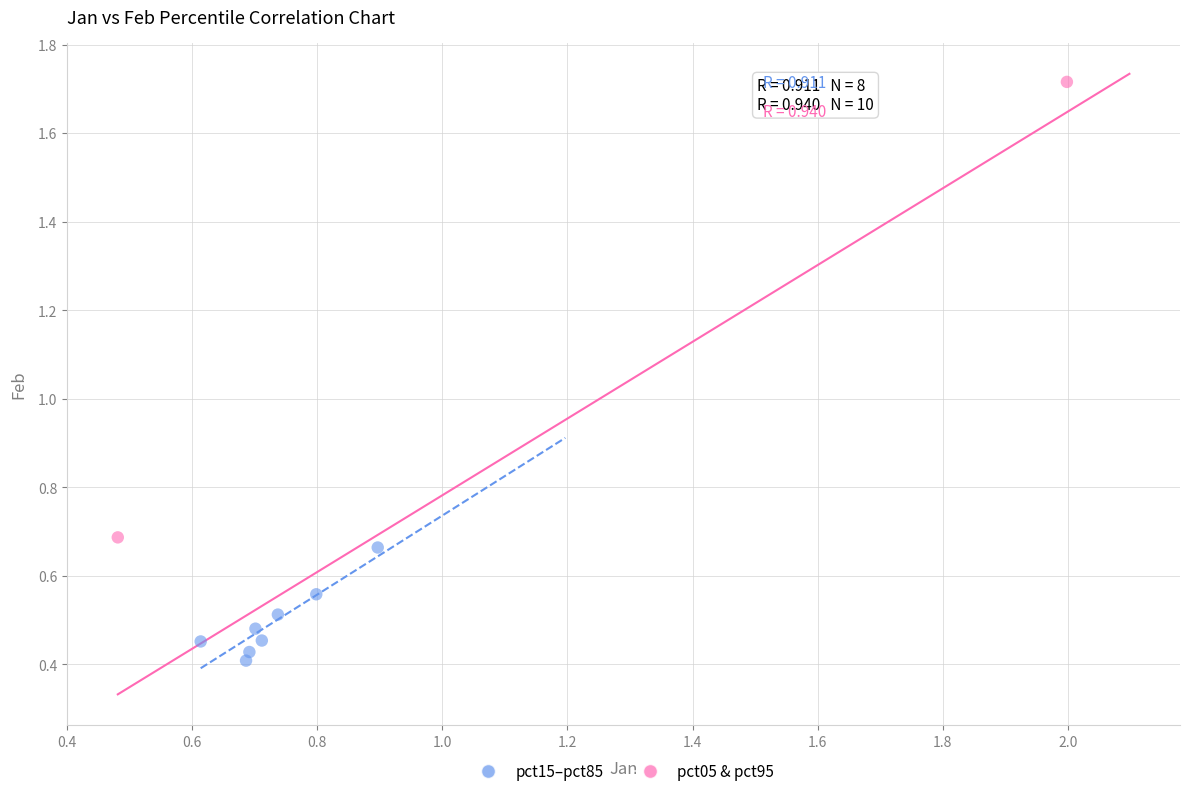

What are all the series names shown in the legend?

pct15–pct85, pct05 & pct95